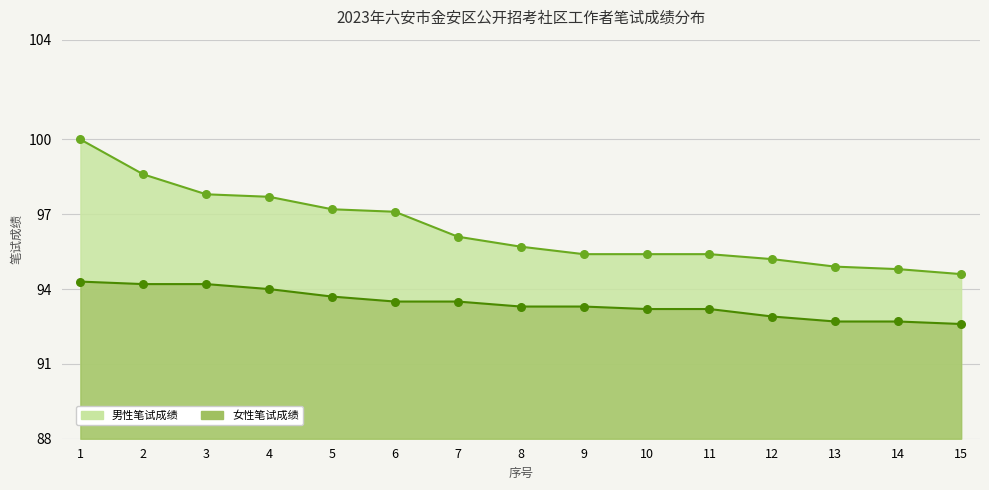

Which series reaches the minimum Y coordinate?

女性笔试成绩